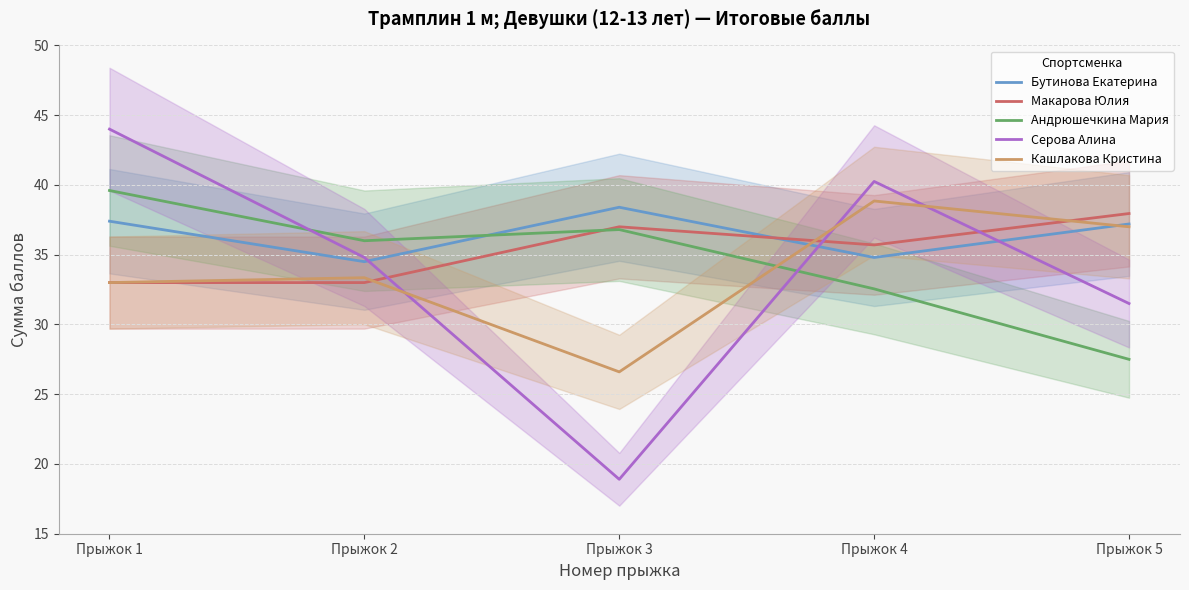

List the labels in order of Серова Алина value, largest first.

Прыжок 1, Прыжок 4, Прыжок 2, Прыжок 5, Прыжок 3